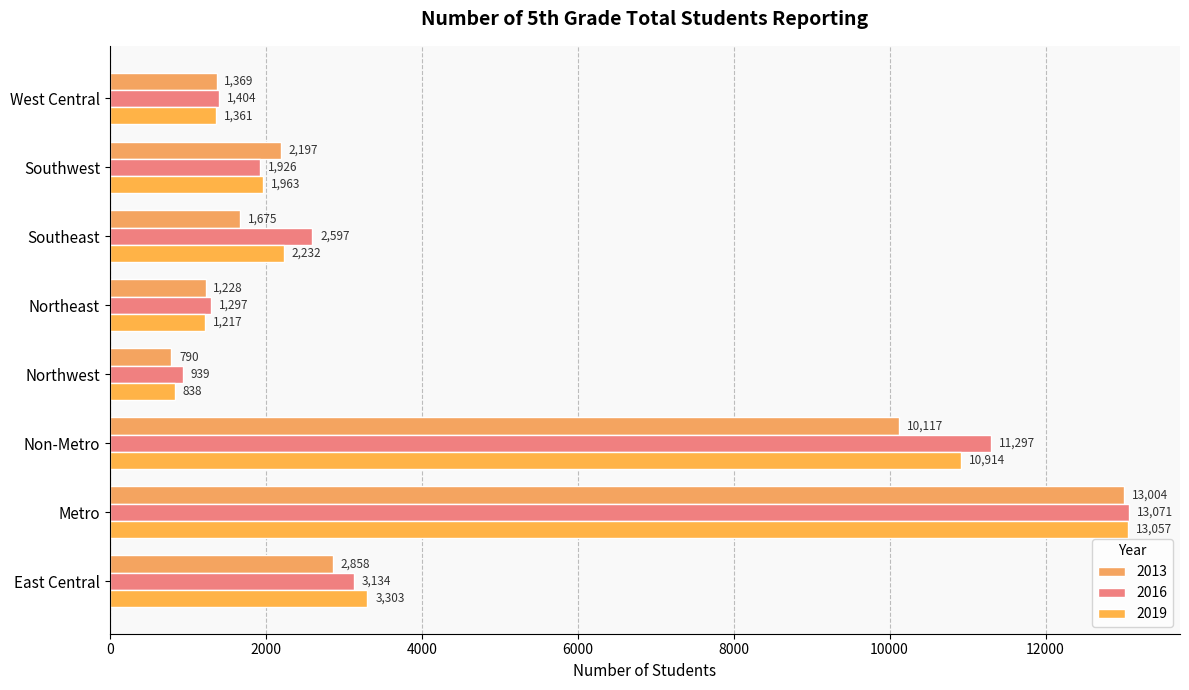

How many data points in 2016 are less than 2597?

4